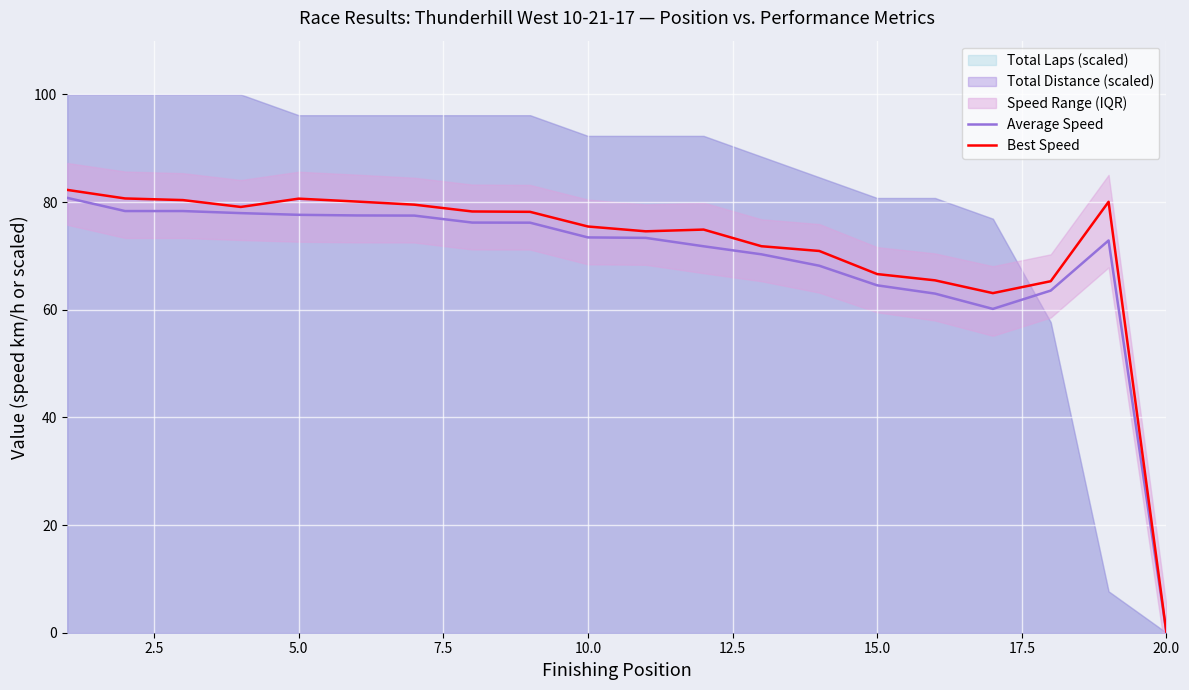

What is the value of the Average Speed point at the 5th from the left?

77.6